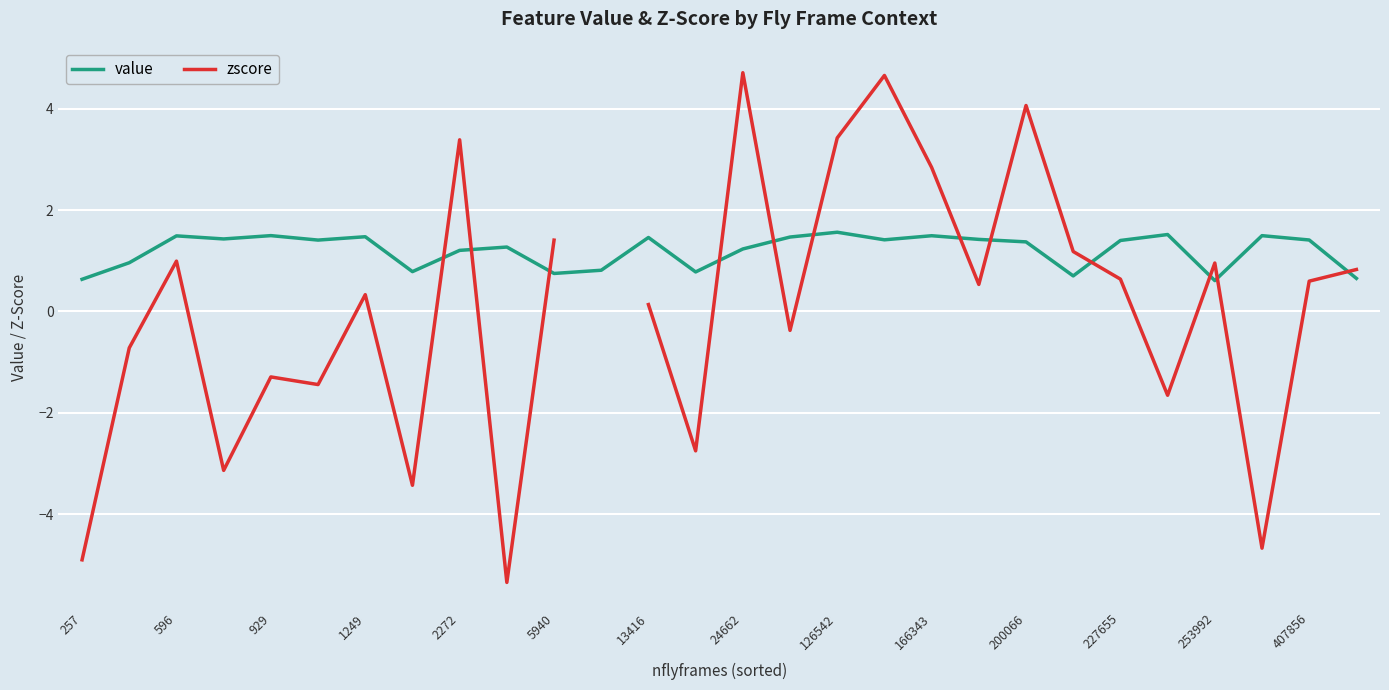

What is the greatest value displayed?

4.7